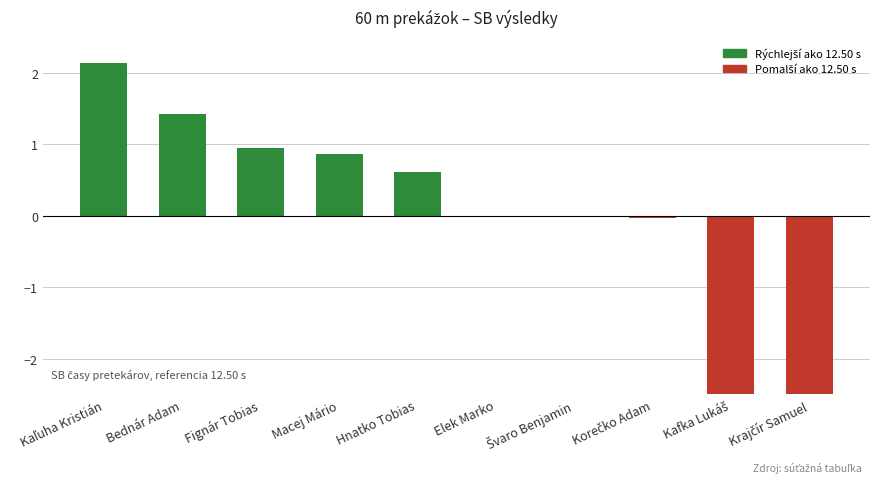

What is the greatest value displayed?

2.1